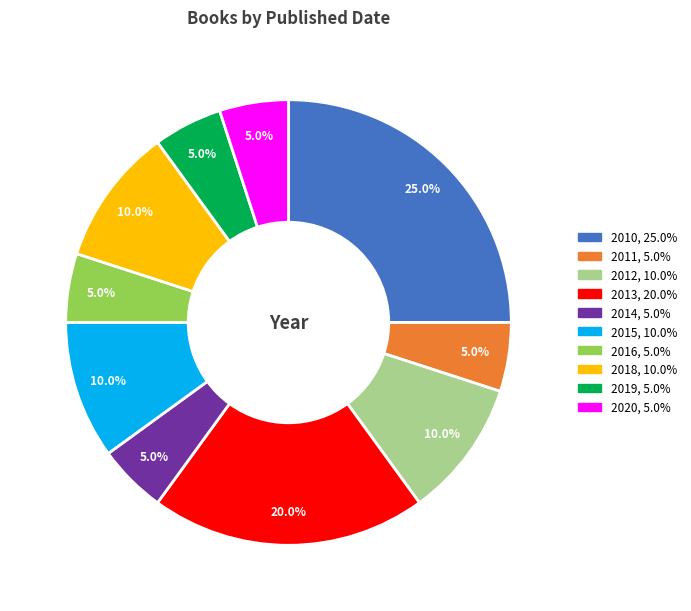

To the nearest percent, what is the difference between the 2014 and 2010 slice percentages?

20%